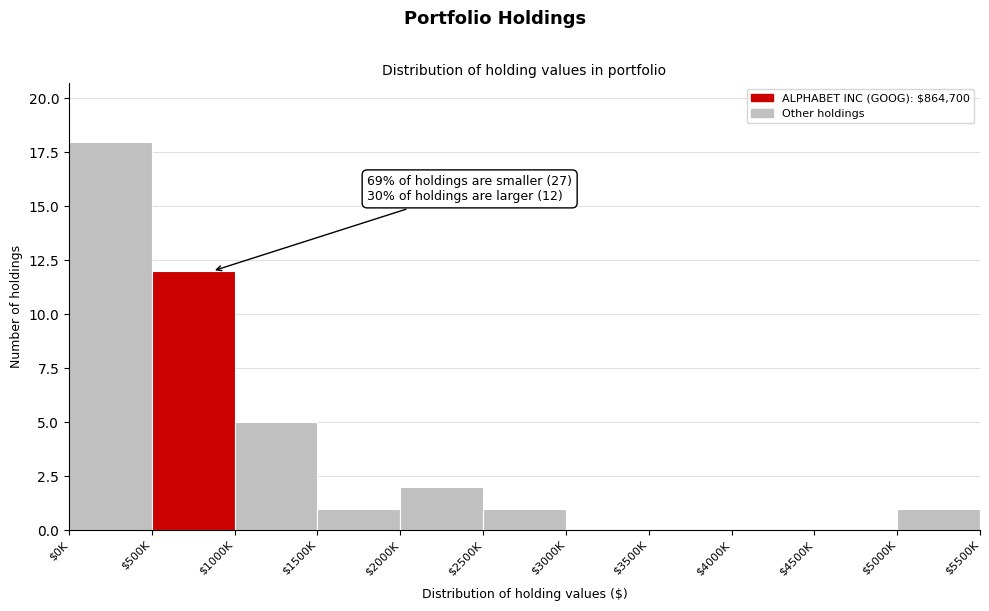

Read the value at $1000K.

5